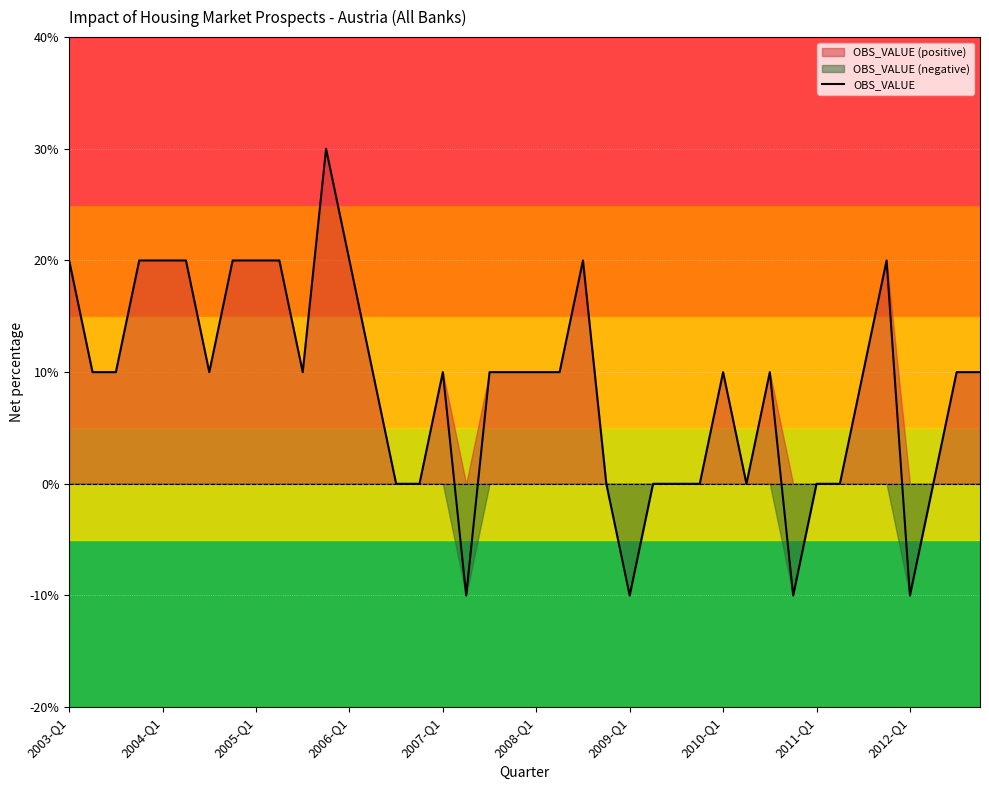

The value of OBS_VALUE at 2011-Q1 is 25. True or false?

False